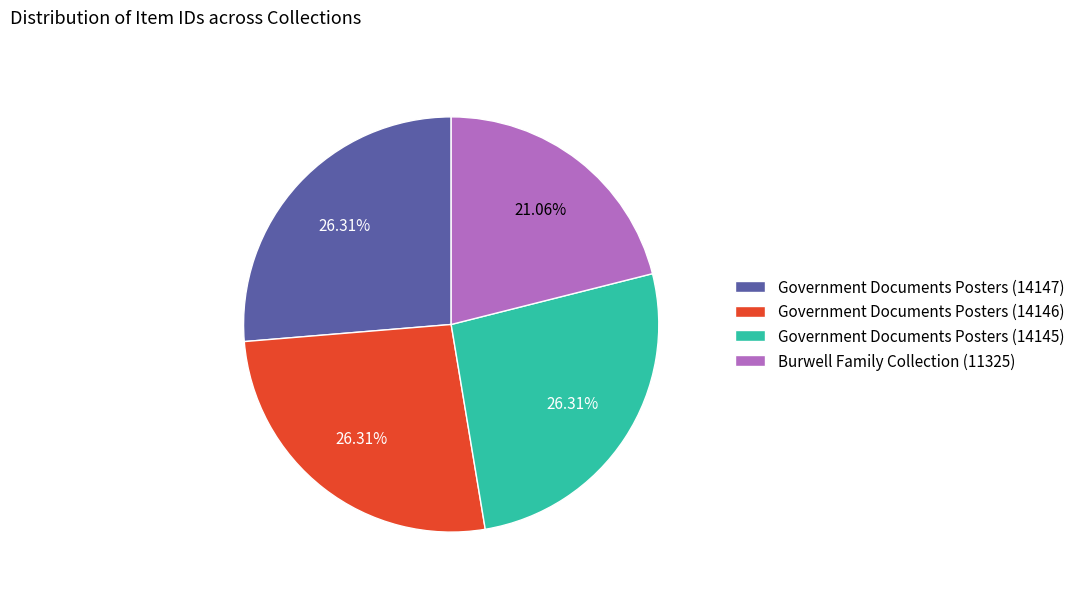

Approximately how many times larger is the value at Burwell Family Collection (11325) compared to Government Documents Posters (14146)?

0.8